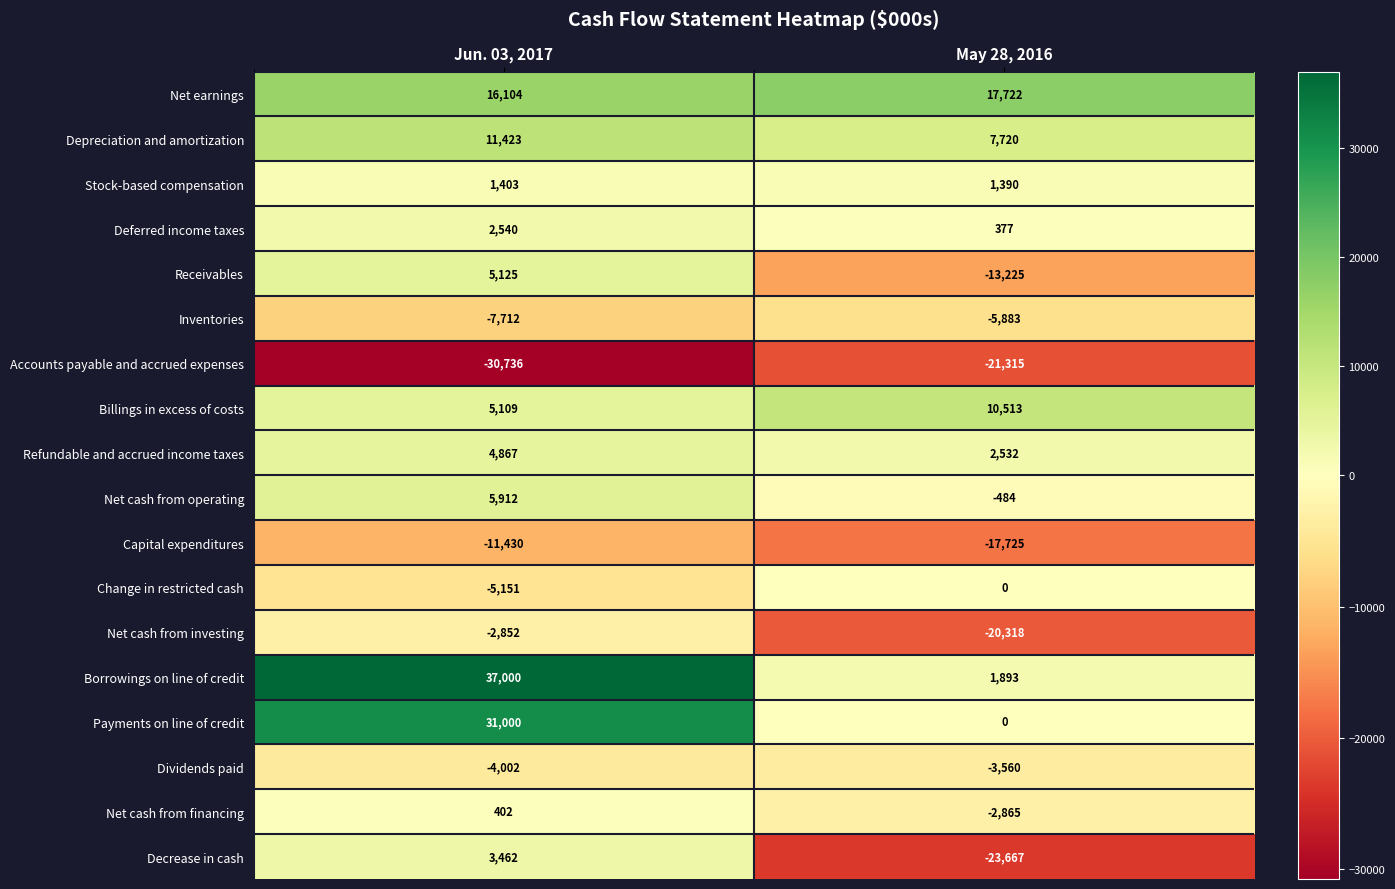

Which label corresponds to the largest value in the chart?

Jun. 03, 2017